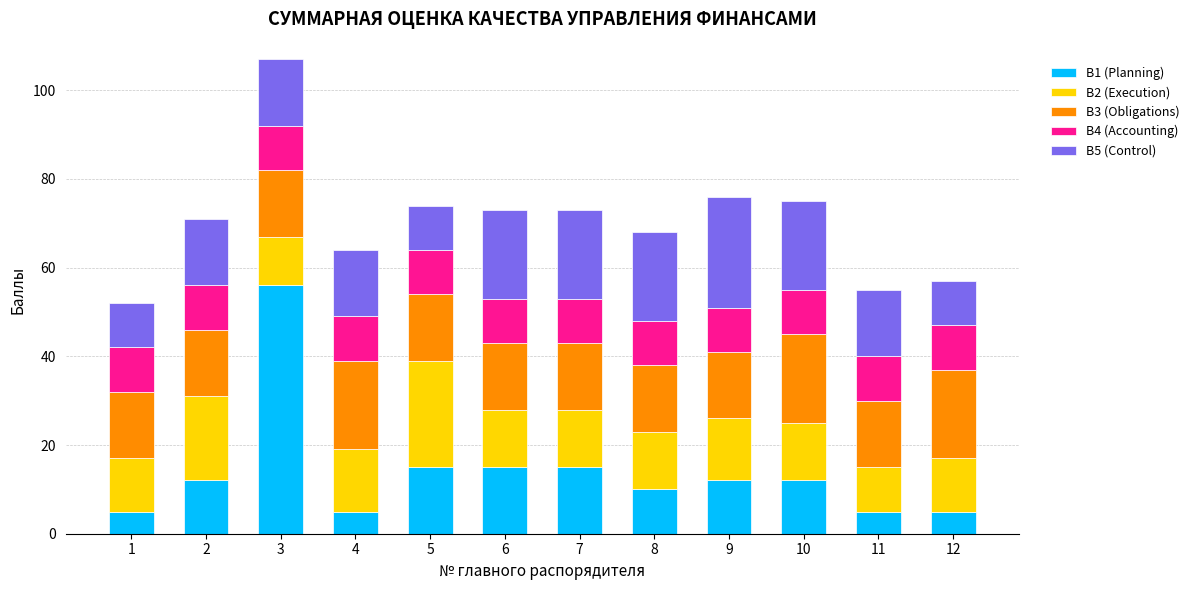

What is the total value across all series at 8?

68